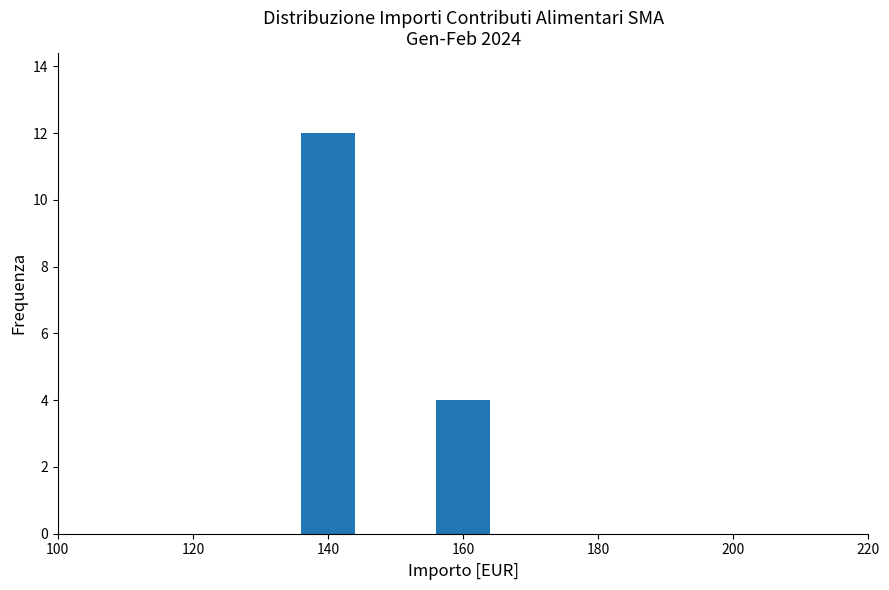

Reading left to right, list all the values displayed in this chart.

140=12	160=4